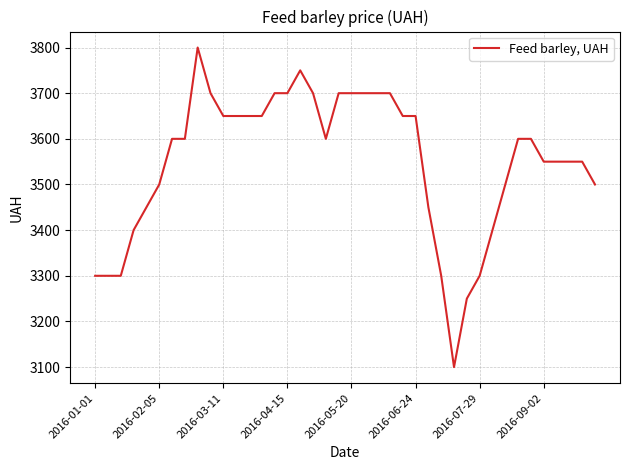

Does the chart have visible grid lines?

Yes